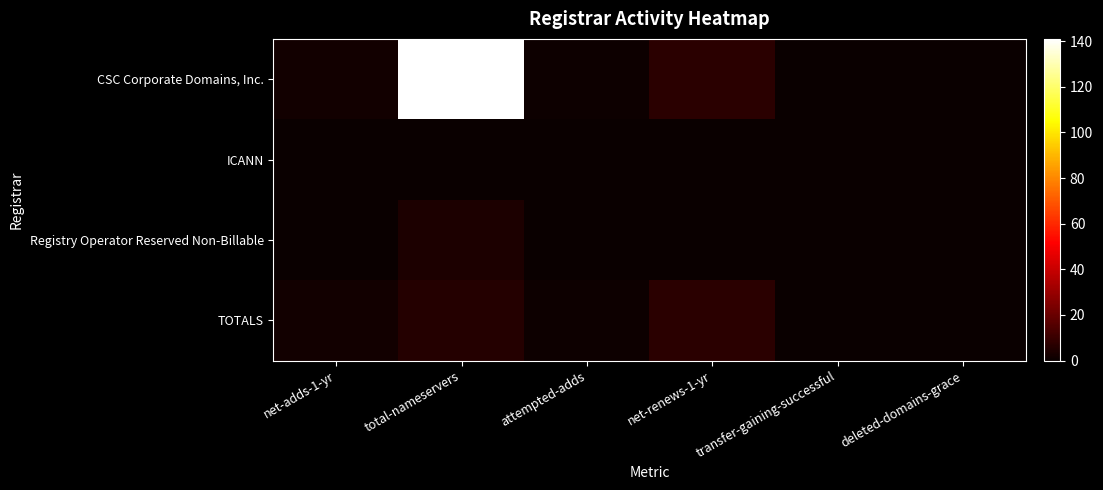

Which series has the largest total across all categories?

CSC Corporate Domains, Inc.